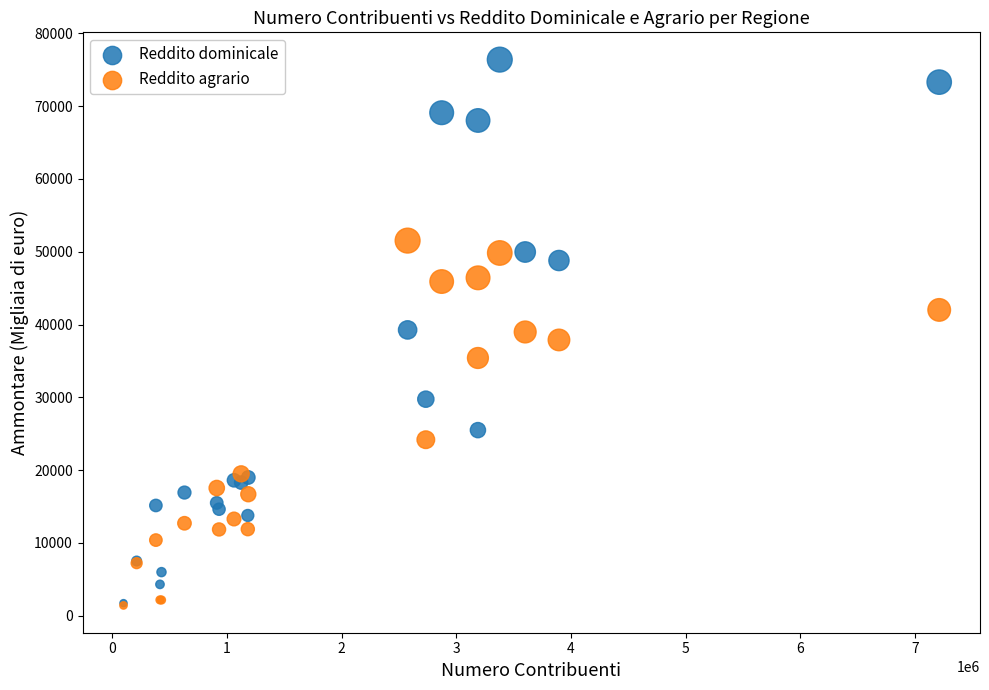

In the Reddito agrario series, what Y value is closest to 26465?

24172